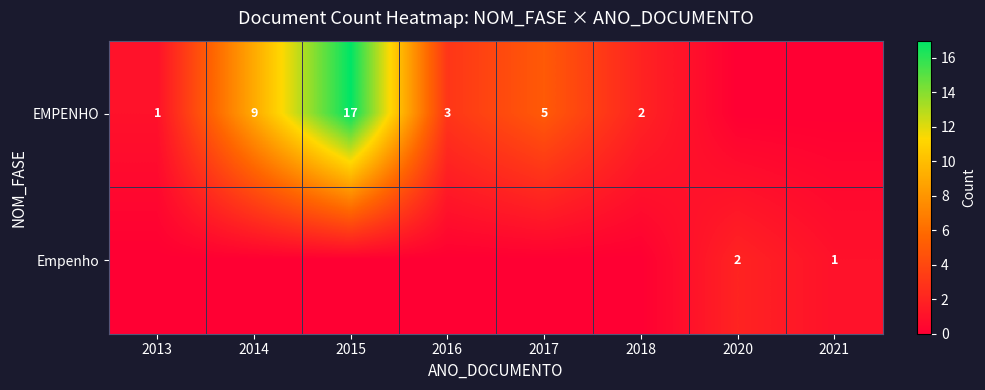

Is it true that EMPENHO equals 11 at 2015?

False